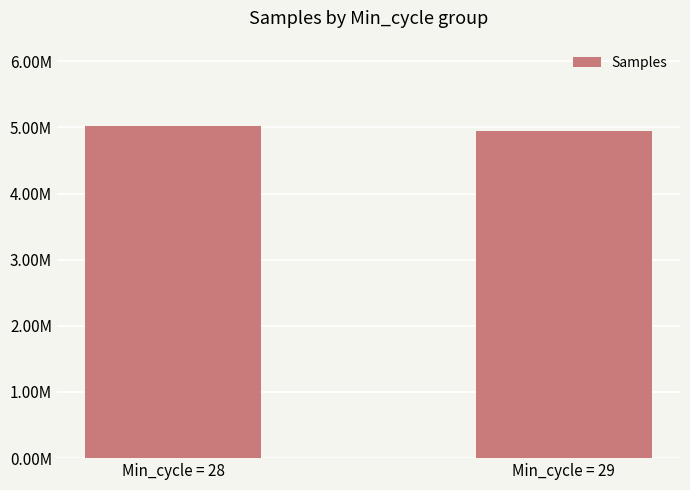

How many bars are there in total?

2